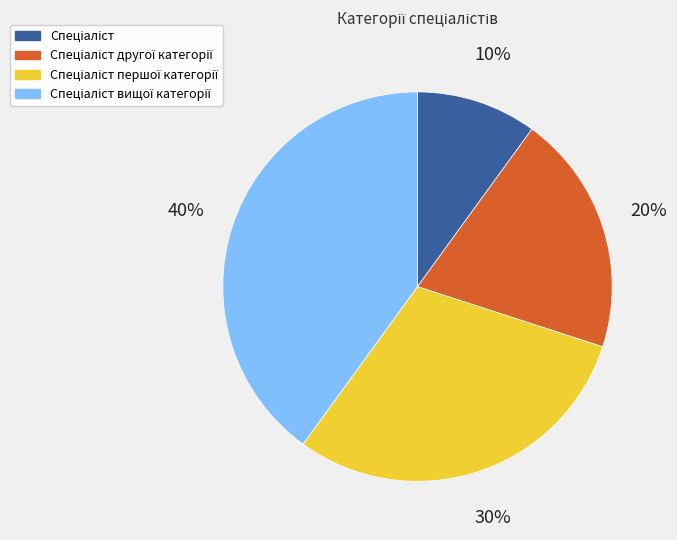

Is there any slice that represents more than half of the pie?

No